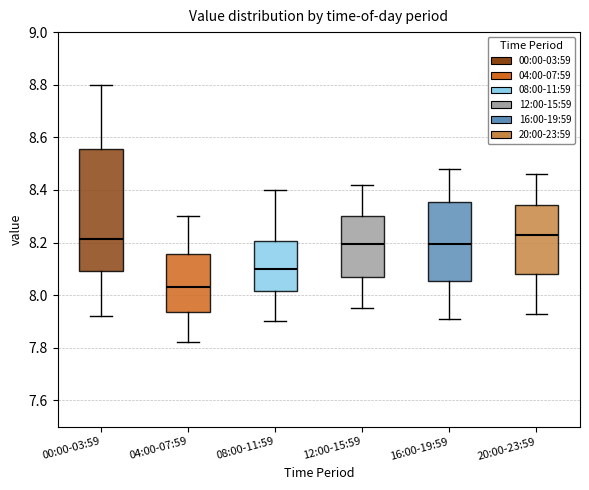

Reading left to right, read every box against the y-axis: the position of its median line, the range the box covers, and the ends of its whiskers. The values are not printed on the chart, so give them approximately, as read against the axis.

00:00-03:59: median 8.22, box 8.10 to 8.56, whiskers 7.92 to 8.80
04:00-07:59: median 8.04, box 7.94 to 8.16, whiskers 7.82 to 8.30
08:00-11:59: median 8.10, box 8.02 to 8.20, whiskers 7.90 to 8.40
12:00-15:59: median 8.20, box 8.06 to 8.30, whiskers 7.96 to 8.42
16:00-19:59: median 8.20, box 8.06 to 8.36, whiskers 7.92 to 8.48
20:00-23:59: median 8.24, box 8.08 to 8.34, whiskers 7.94 to 8.46